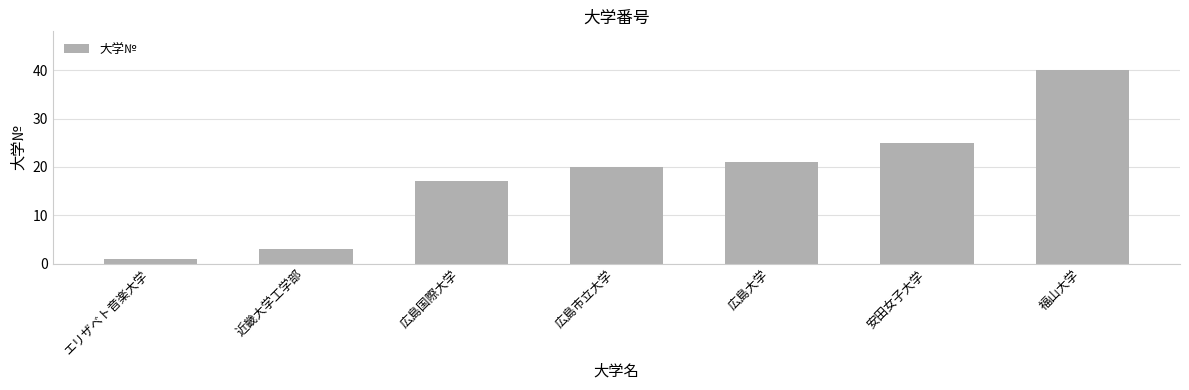

True or false: the data shows 21 at 広島大学.

True